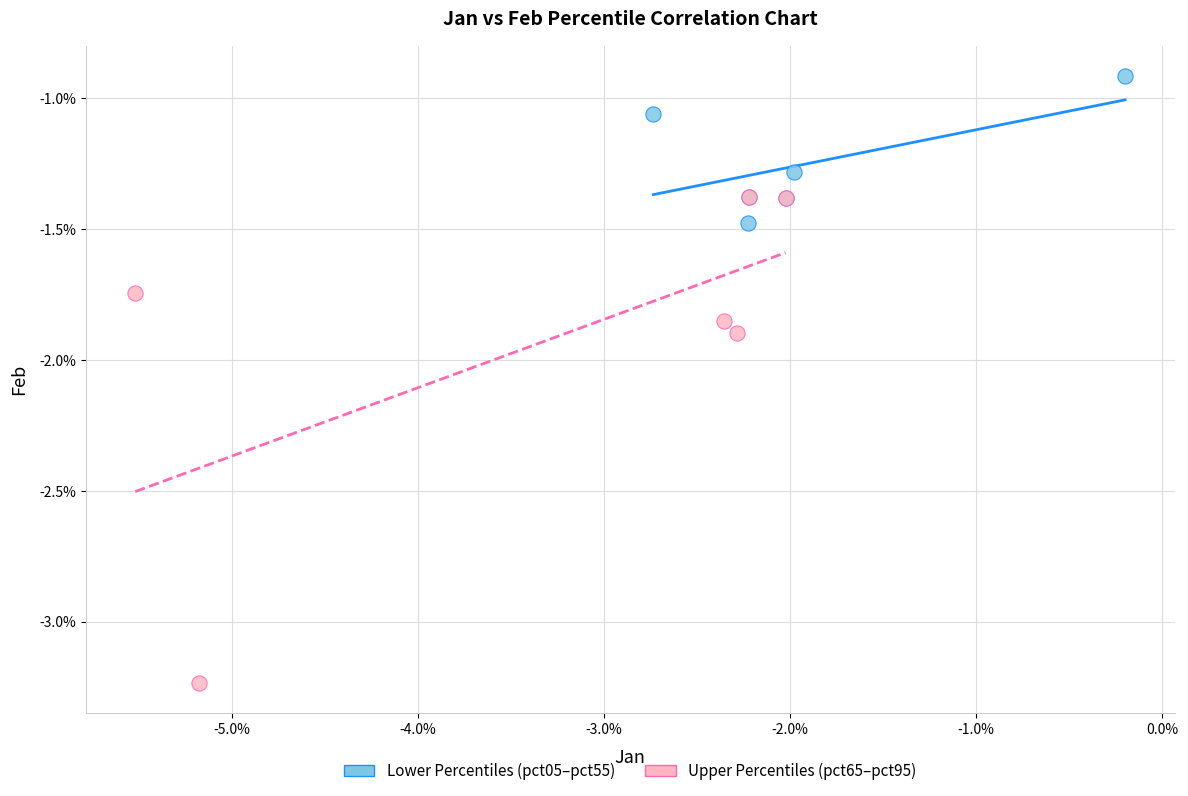

Which series reaches the minimum Y coordinate?

Upper Percentiles (pct65–pct95)